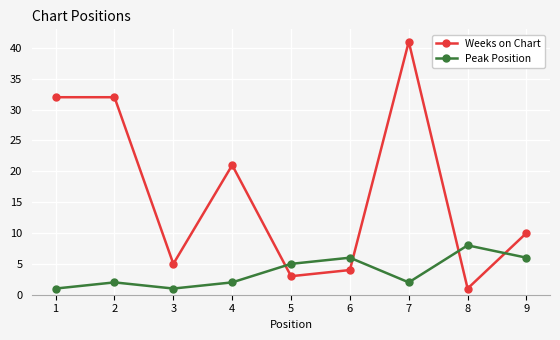

Rank the series by their maximum value, from lowest to highest.

Peak Position, Weeks on Chart